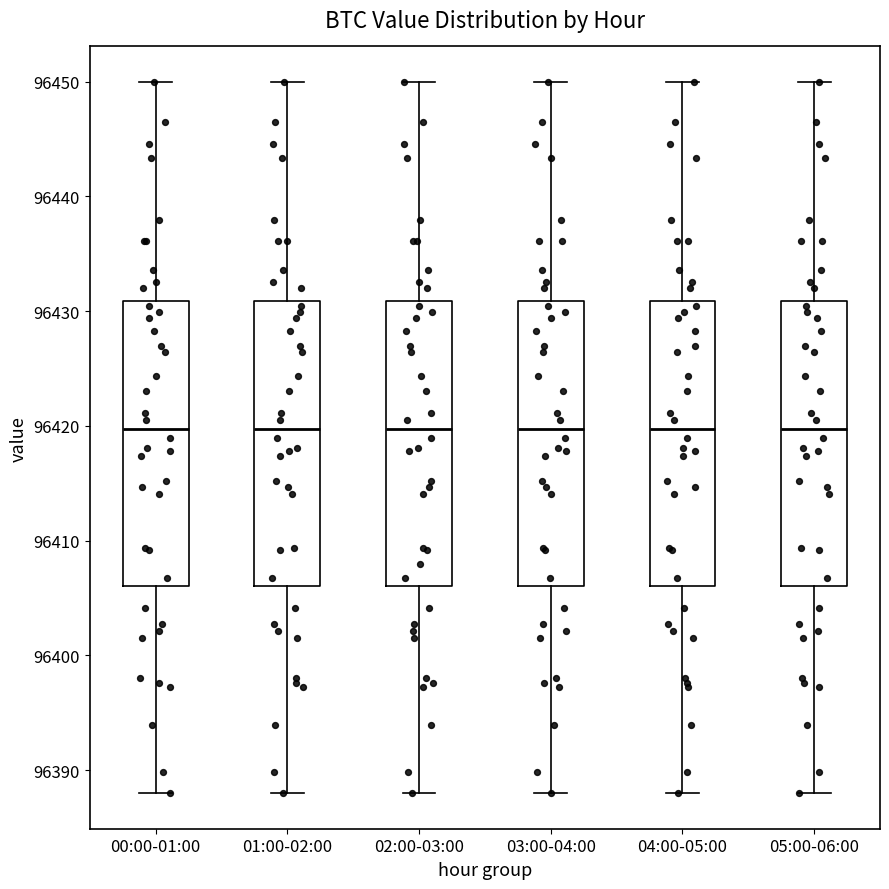

Reading left to right, read every box against the y-axis: the position of its median line, the range the box covers, and the ends of its whiskers. The values are not printed on the chart, so give them approximately, as read against the axis.

00:00-01:00: median 96420, box 96406 to 96431, whiskers 96388 to 96450
01:00-02:00: median 96420, box 96406 to 96431, whiskers 96388 to 96450
02:00-03:00: median 96420, box 96406 to 96431, whiskers 96388 to 96450
03:00-04:00: median 96420, box 96406 to 96431, whiskers 96388 to 96450
04:00-05:00: median 96420, box 96406 to 96431, whiskers 96388 to 96450
05:00-06:00: median 96420, box 96406 to 96431, whiskers 96388 to 96450